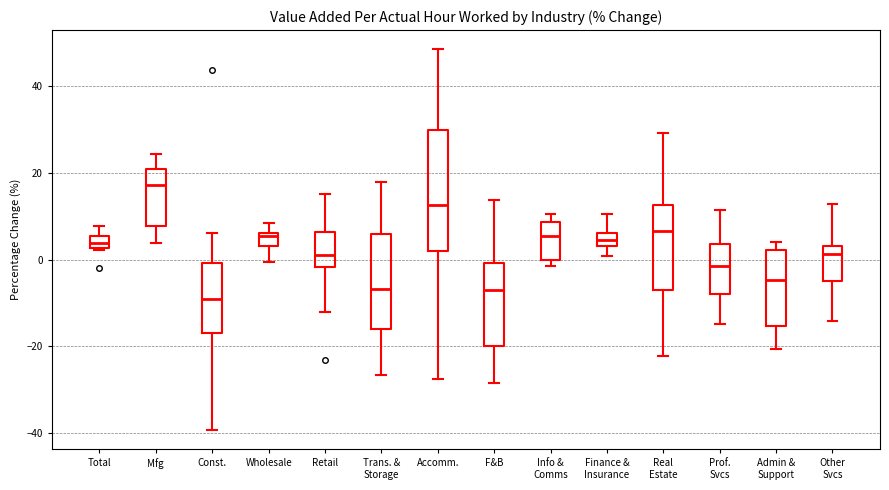

Which box is the tallest, from its lower edge to its upper edge?

Accomm.